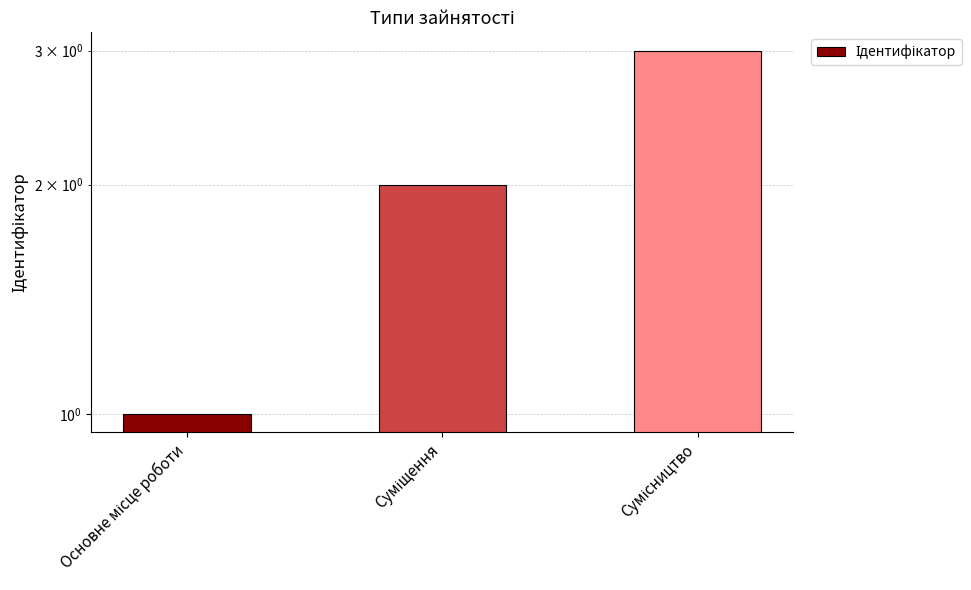

Is it true that the value at Суміщення is 3?

False